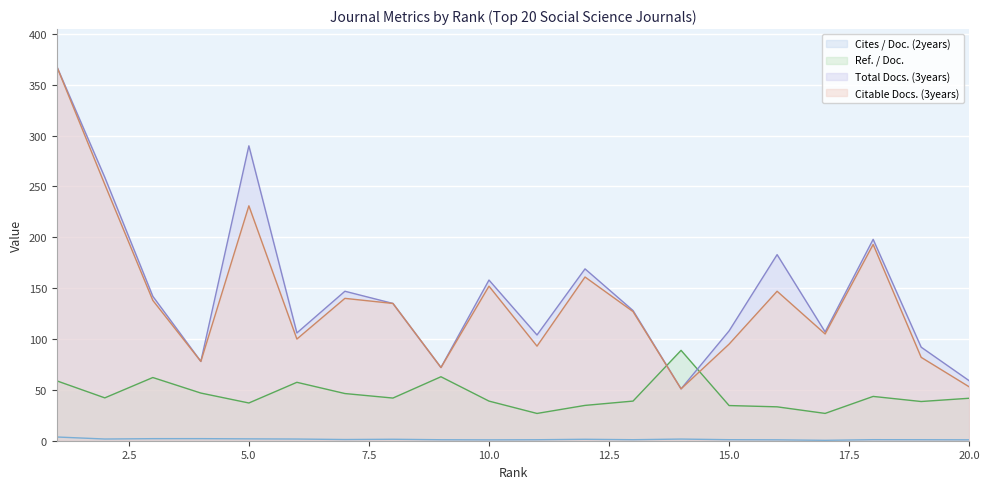

Reading left to right, extract all data points from this chart.

Cites / Doc. (2years): 3.7	1.7	2.0	2.0	1.8	1.7	1.2	1.4	1.0	0.8	1.0	1.4	1.0	1.6	1.0	0.9	0.4	1.0	1.0	0.9
Ref. / Doc.: 58.9	42.1	62.1	46.9	37.1	57.5	46.4	42.0	62.9	39.0	26.8	34.7	39.0	88.9	34.6	33.3	26.9	43.6	38.6	41.8
Total Docs. (3years): 368.0	259.0	142.0	78.0	290.0	106.0	147.0	135.0	72.0	158.0	104.0	169.0	128.0	51.0	108.0	183.0	107.0	198.0	92.0	59.0
Citable Docs. (3years): 368.0	252.0	138.0	78.0	231.0	100.0	140.0	135.0	72.0	152.0	93.0	161.0	127.0	51.0	95.0	147.0	105.0	193.0	82.0	53.0